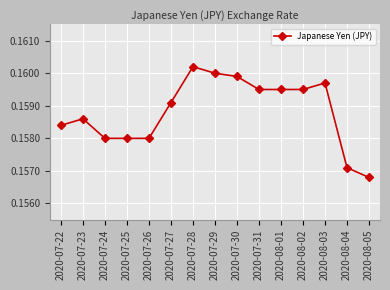

The value at 2020-07-24 is 0.1. True or false?

False